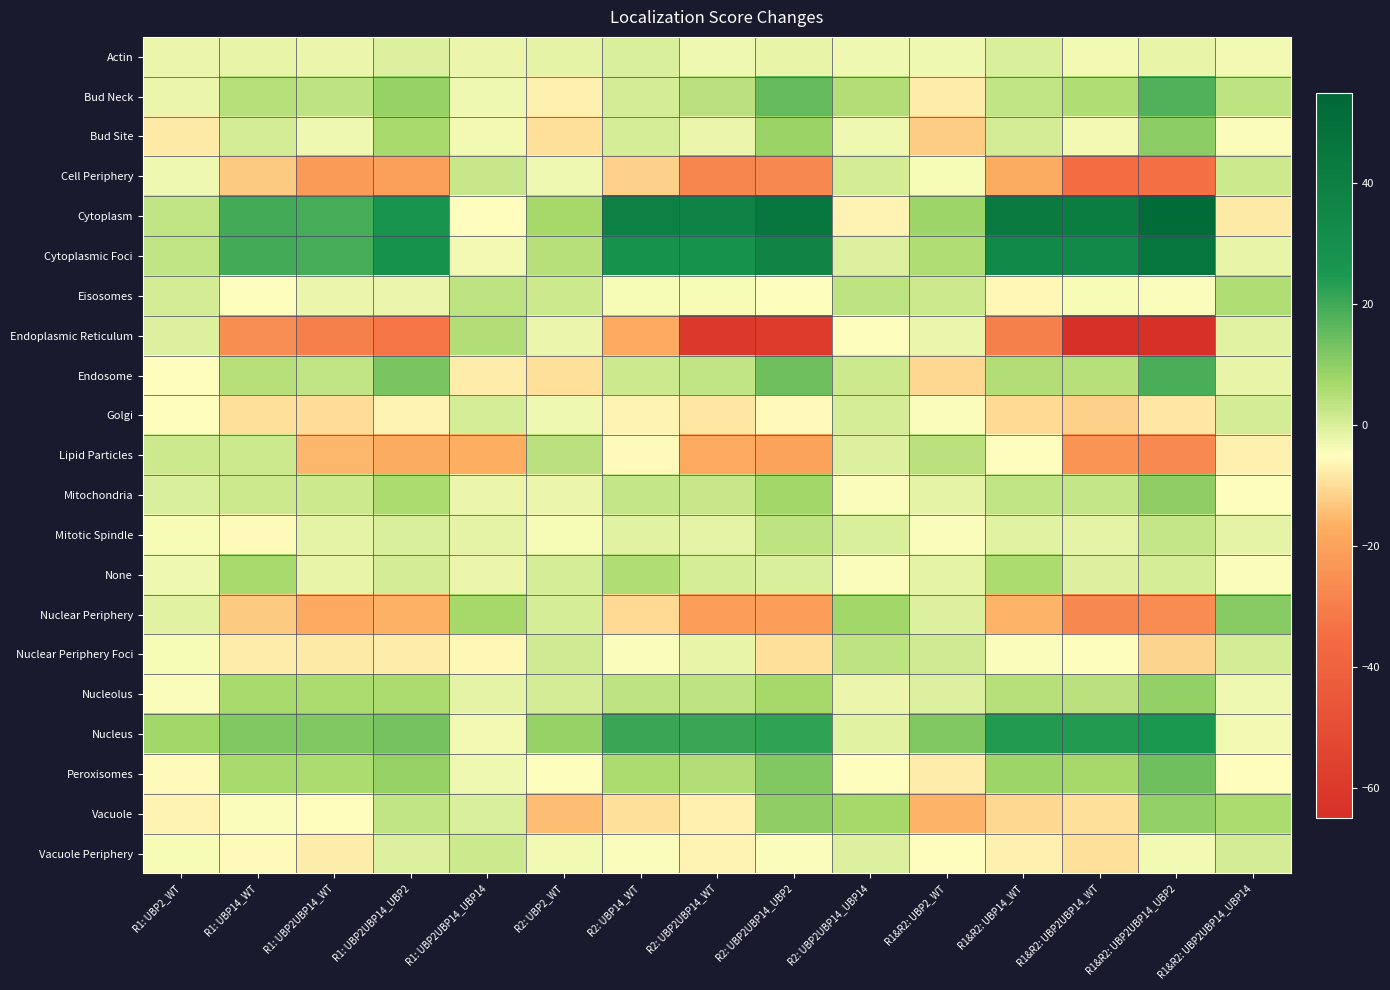

Between R2: UBP2_WT and R2: UBP2UBP14_WT, which series saw the biggest shift?

Endoplasmic Reticulum